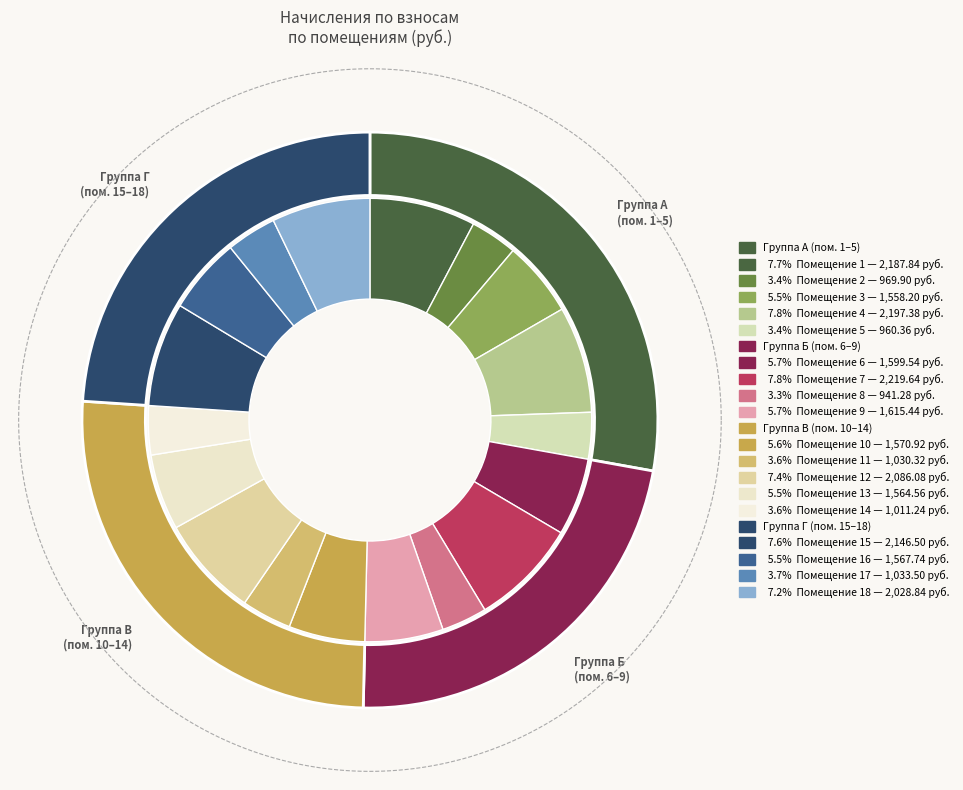

Which has a higher value, 5 or 4?

4